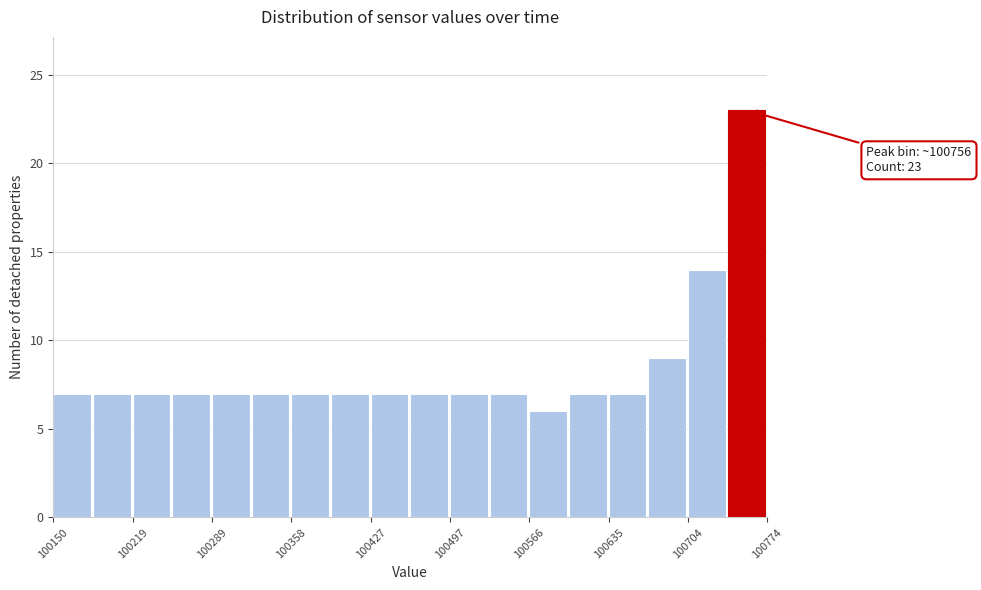

Around what value on the x-axis is the tallest bar? Give the approximate position of its centre, as read against the axis.

100760